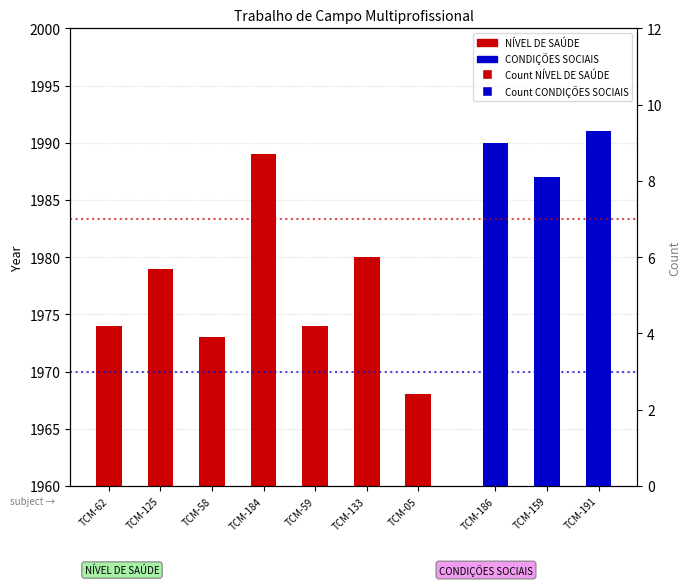

What is the change in value from TCM-125 to TCM-184?

+10